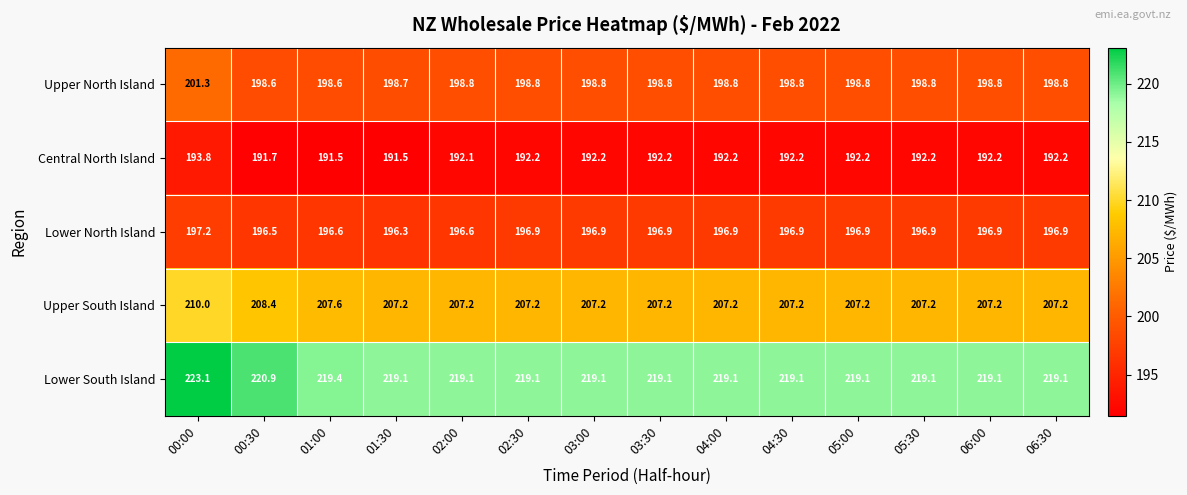

What is the difference between the Lower South Island values at 01:00 and 03:30?

0.3